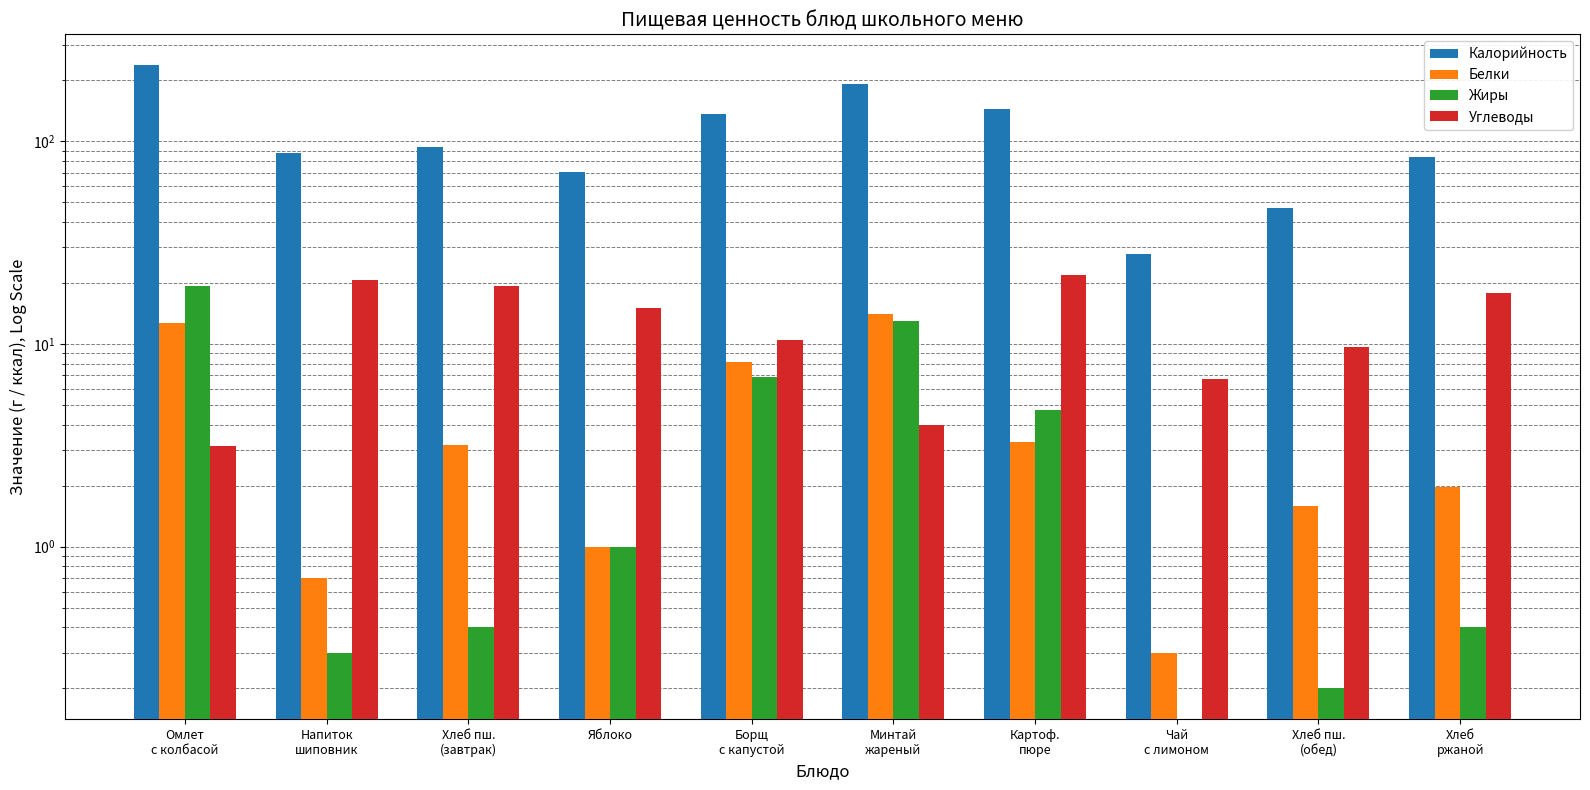

What is the label of the 9th bar from the left?

Хлеб пш.
(обед)